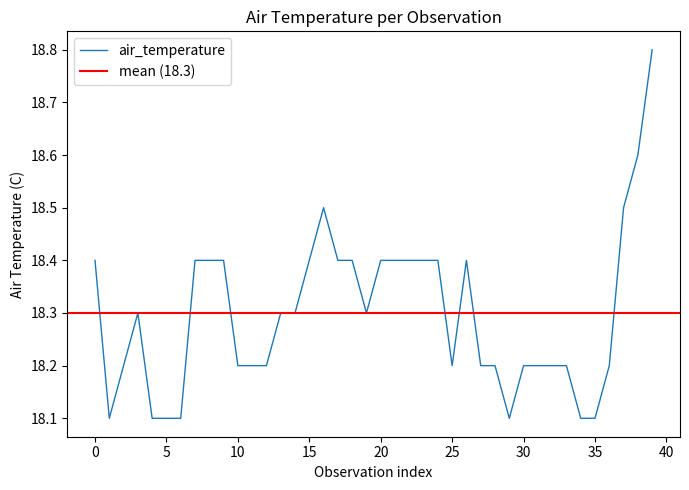

Is this an area chart (filled region under the line)?

No